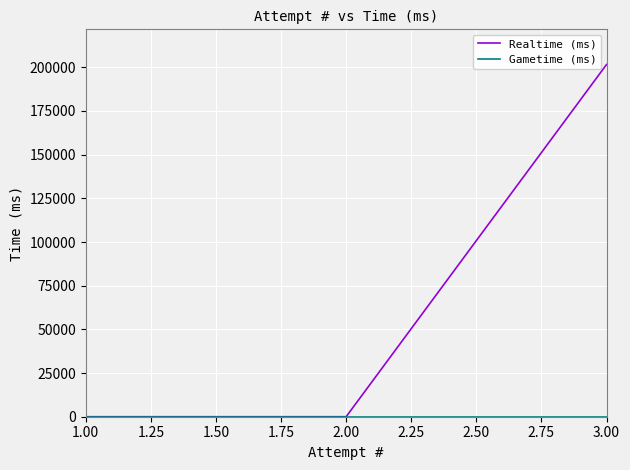

How many values in the Realtime (ms) series exceed 0?

1